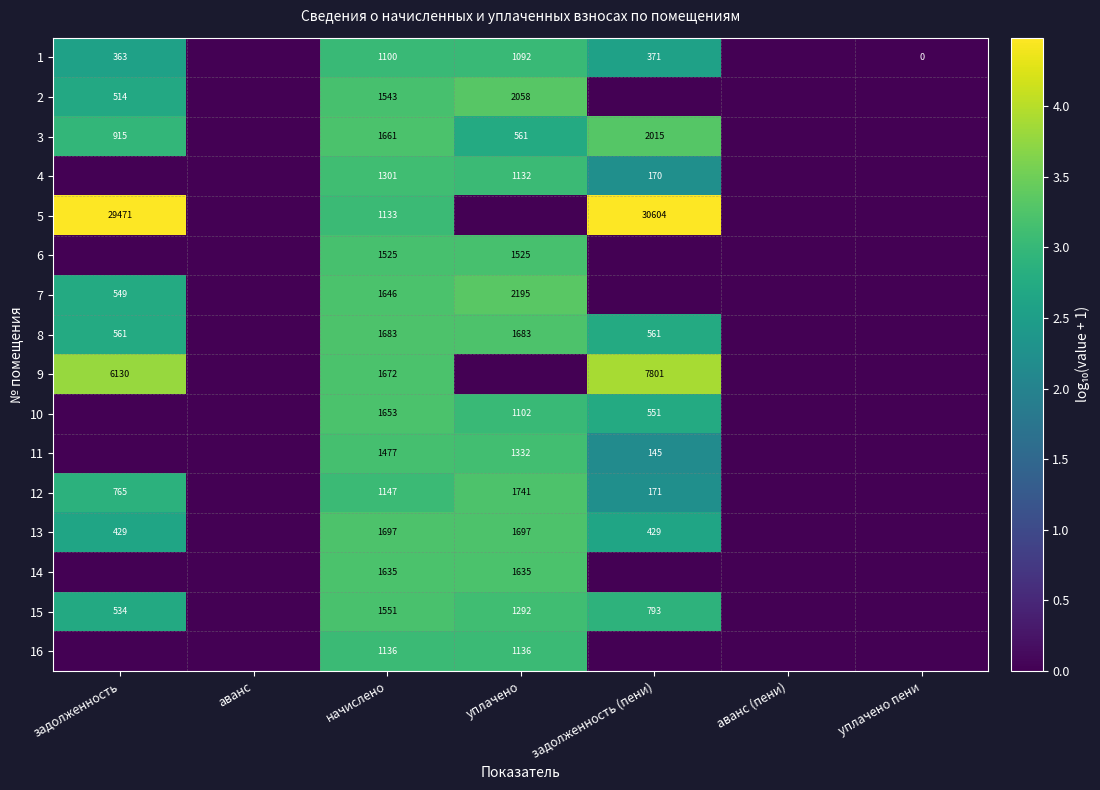

The 13 series shows 111 at задолженность. True or false?

False